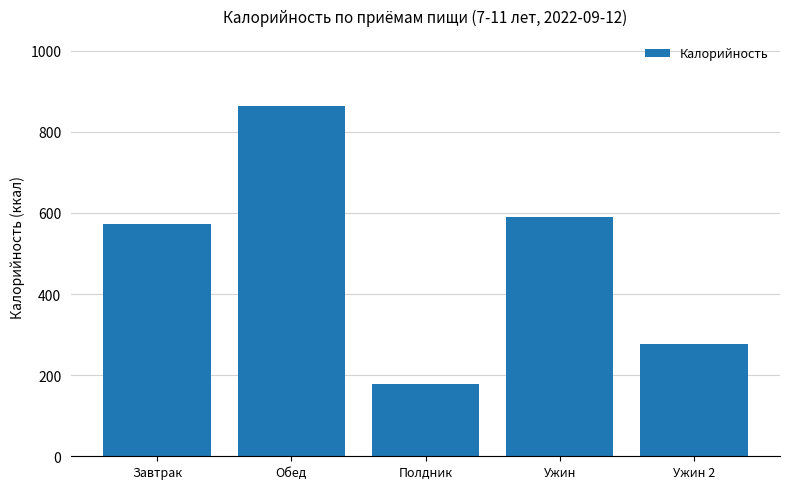

What is the maximum value shown in the chart?

863.1